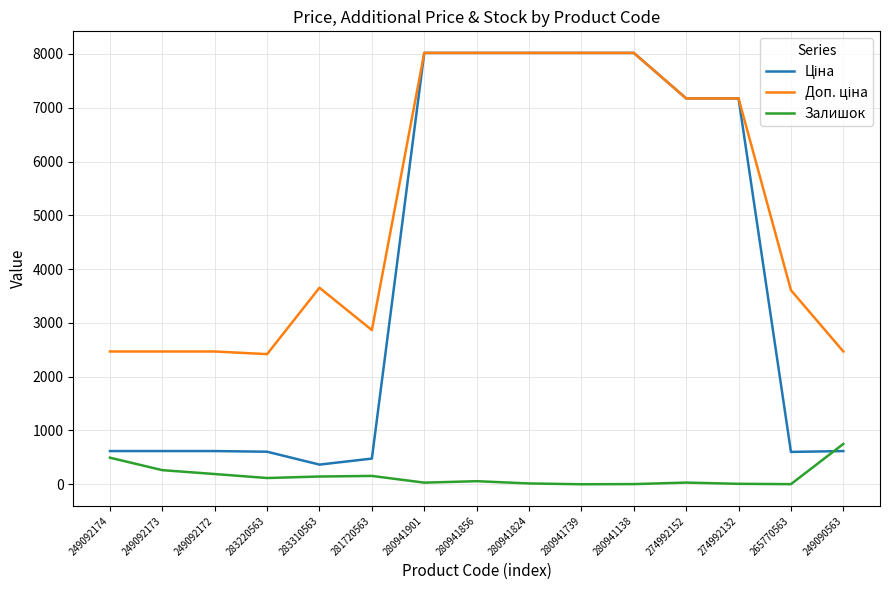

What is the greatest value displayed?

8019.3